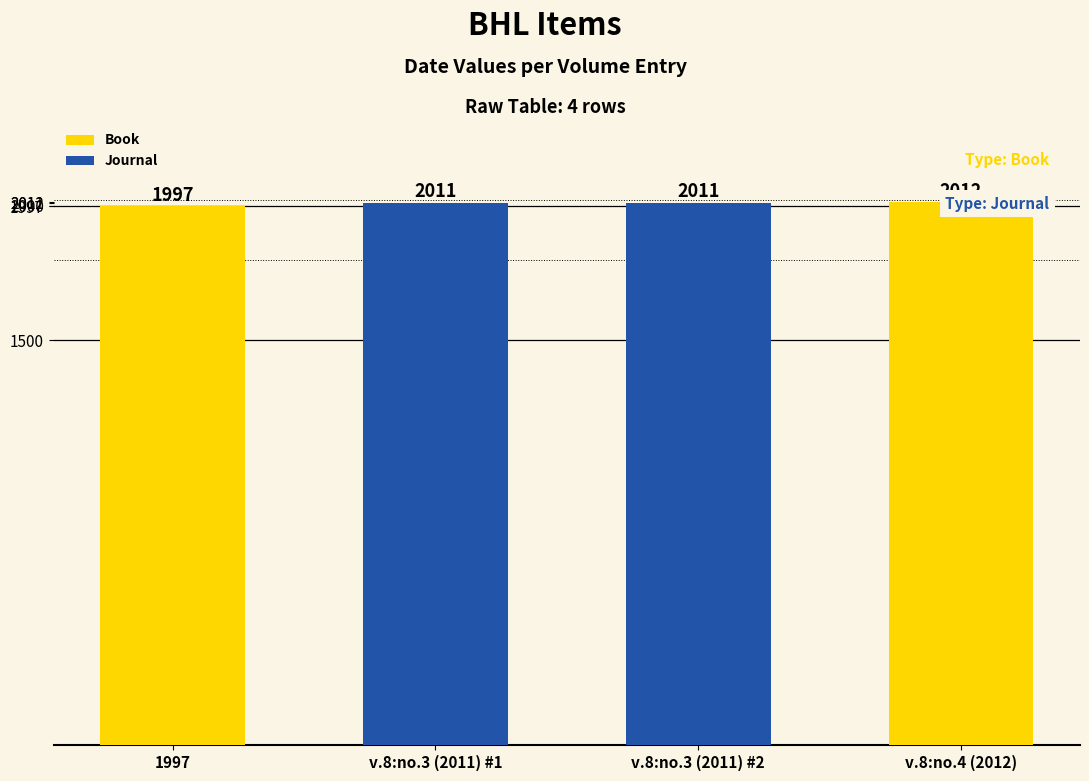

The chart shows a value of 3169 at v.8:no.3 (2011) #2. True or false?

False